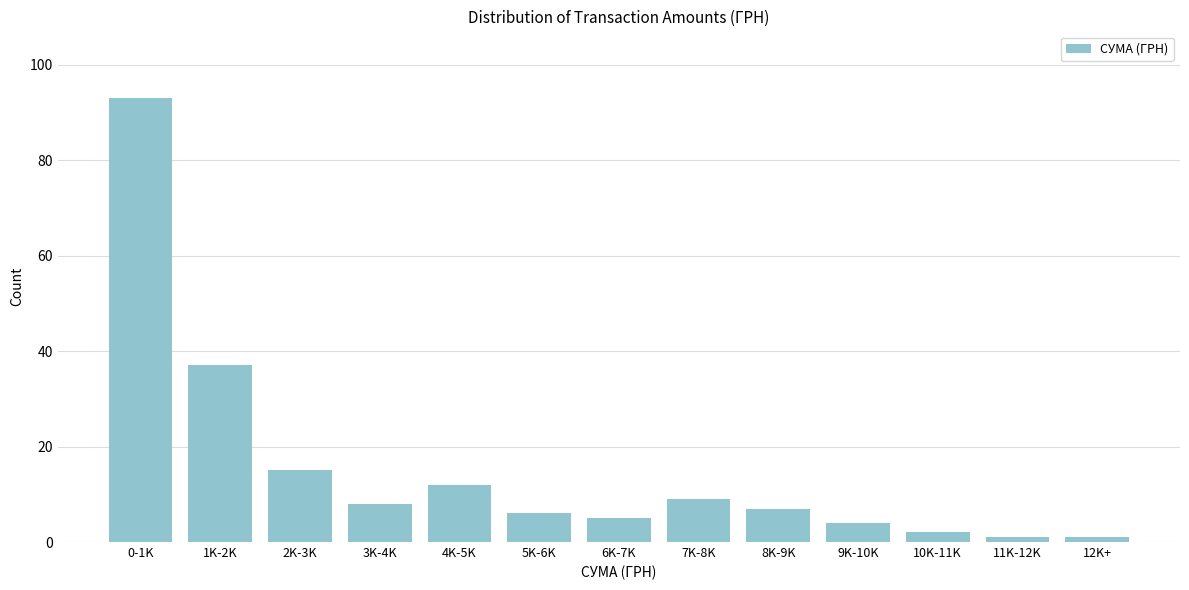

Reading left to right, what are all the values shown in this chart?

0-1K=93	1K-2K=37	2K-3K=15	3K-4K=8	4K-5K=12	5K-6K=6	6K-7K=5	7K-8K=9	8K-9K=7	9K-10K=4	10K-11K=2	11K-12K=1	12K+=1